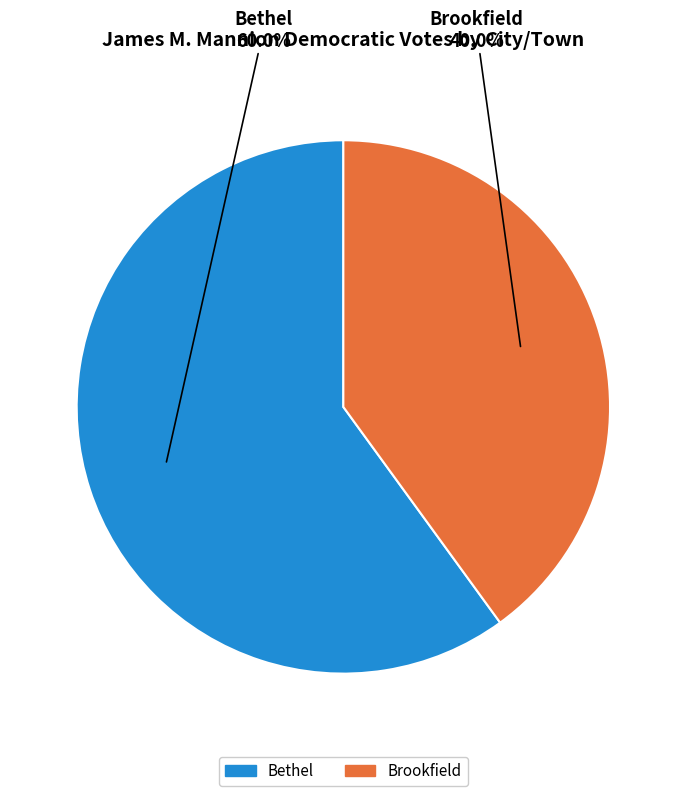

Which has a higher value, Brookfield or Bethel?

Bethel